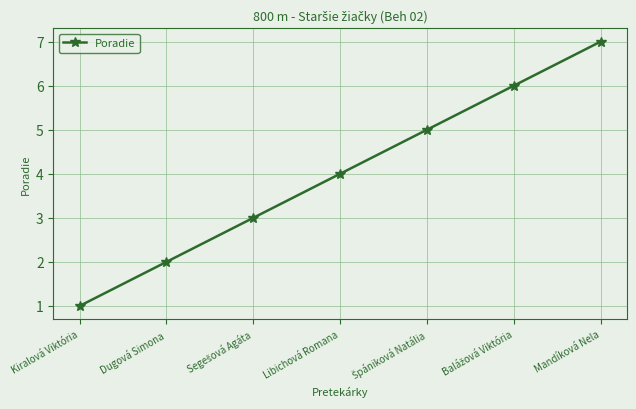

What position from the left is Libichová Romana?

4